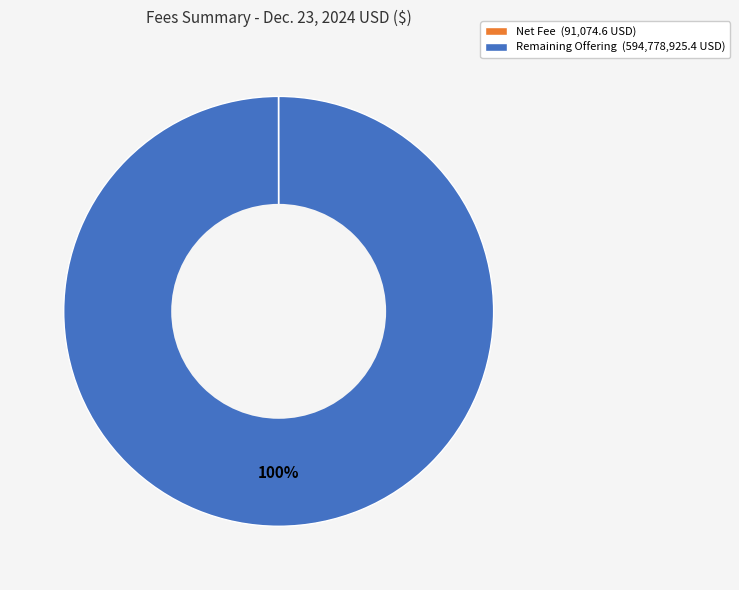

To the nearest percent, what portion does Remaining Offering (594,778,925.4 USD) represent?

100%